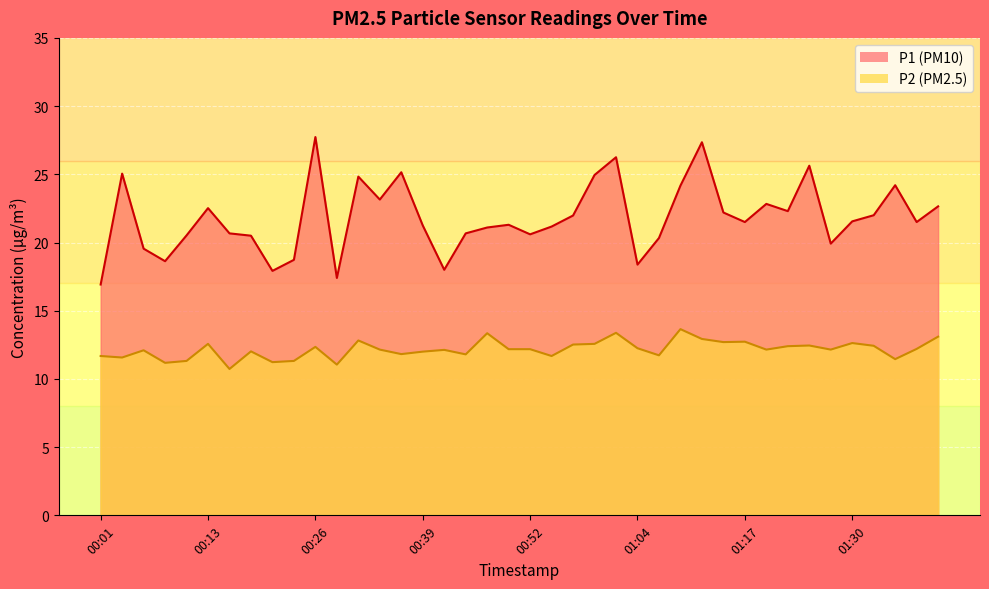

Where does the P1 series first go above 21?

00:03